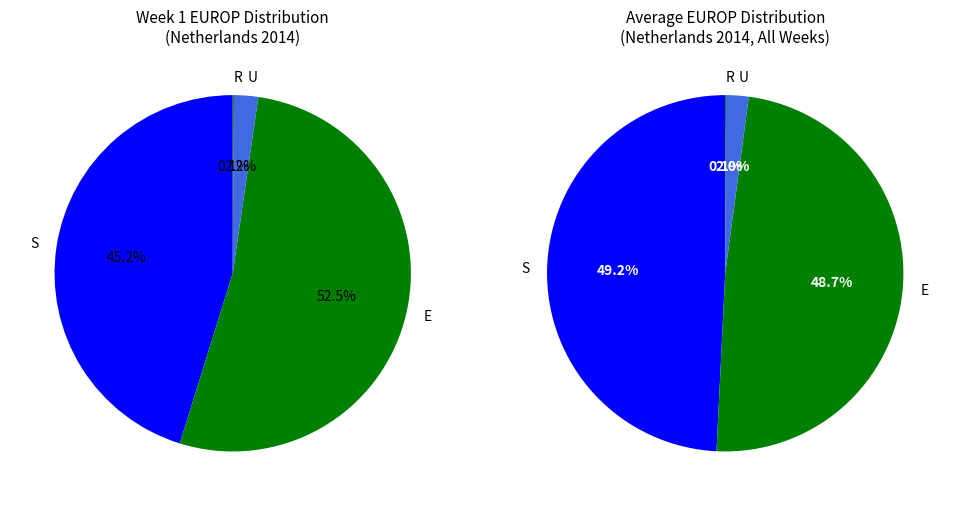

To the nearest percent, what is the average slice percentage?

20%